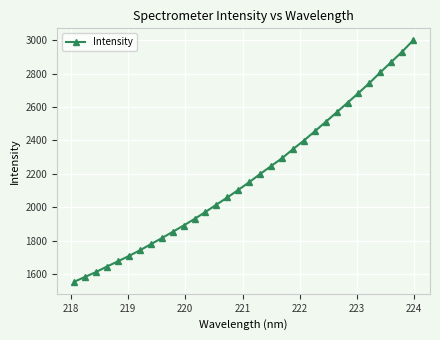

How many data points does each series have?

32